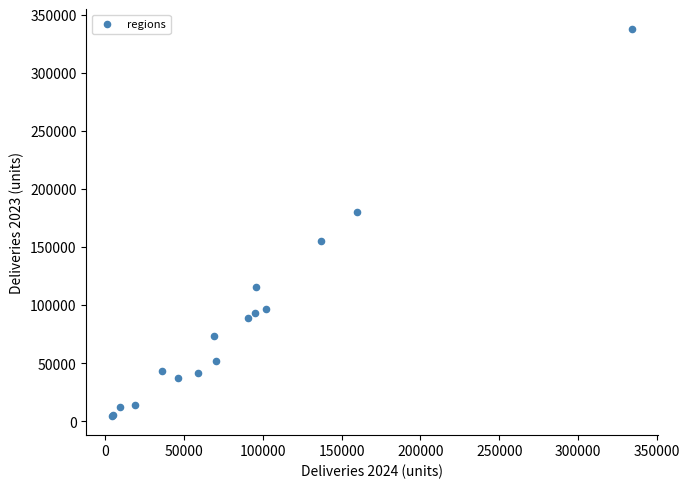

What Y value in the scatter plot is closest to 171537?

180357